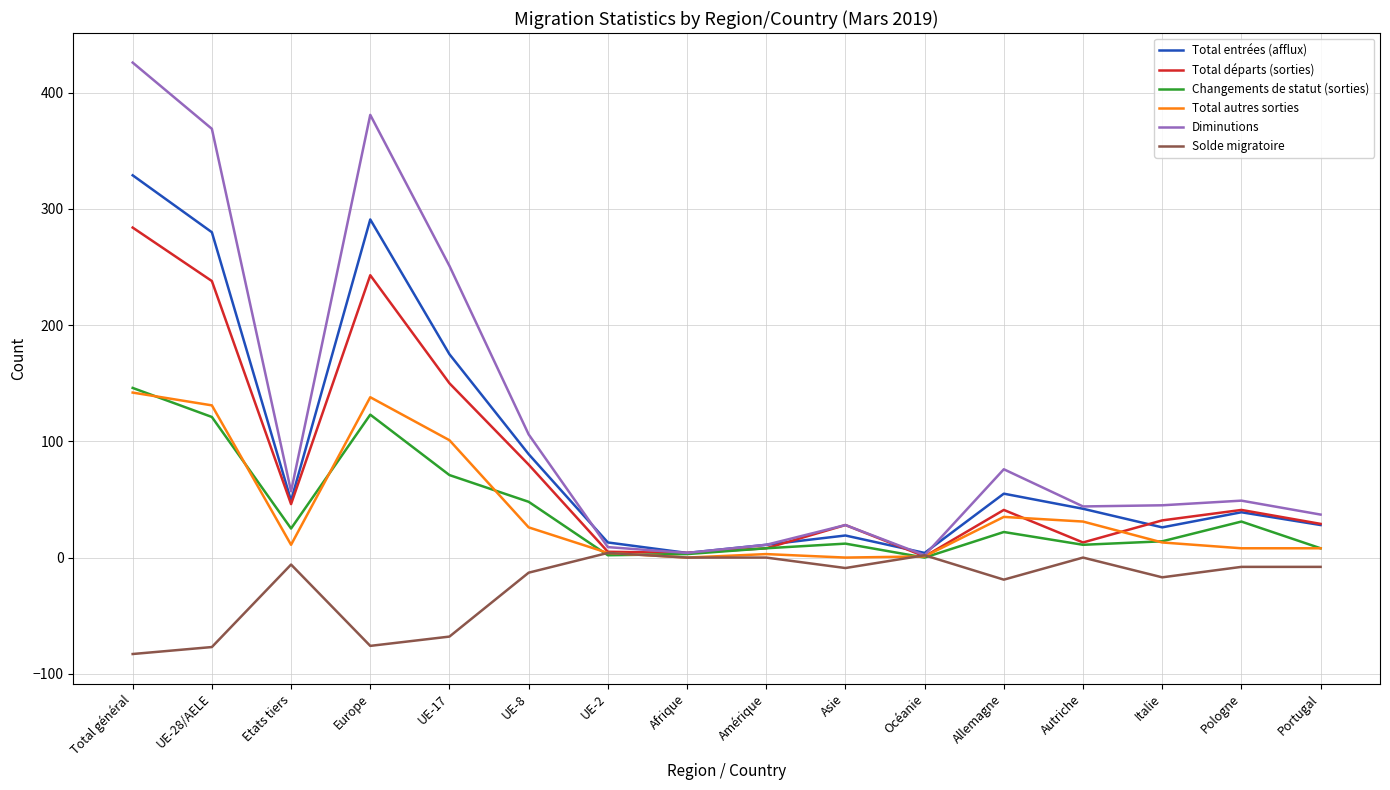

At how many categories does at least one series exceed 198?

4